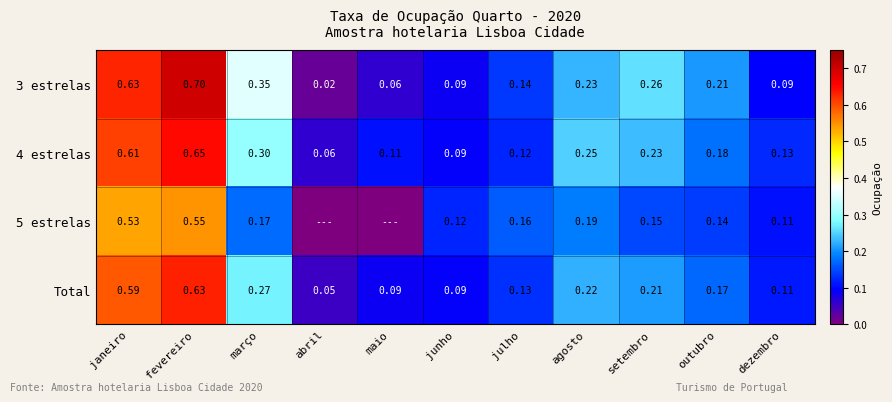

Is the value of 4 estrelas at junho greater than the value of 3 estrelas at setembro?

No